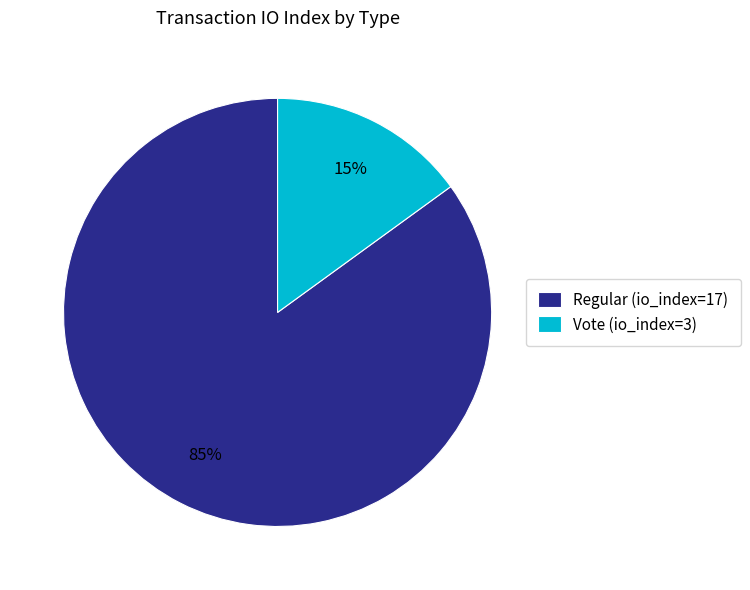

Which category has the smallest portion of the pie?

Vote (io_index=3)